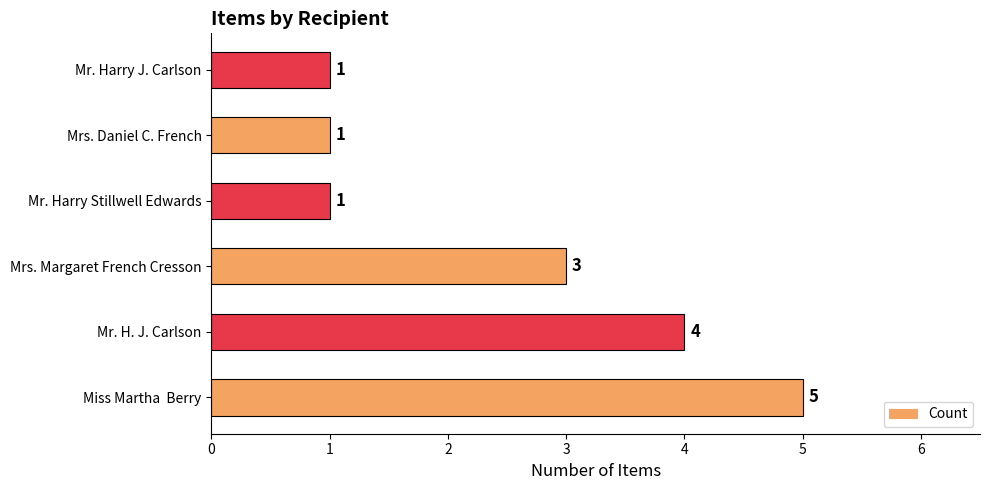

True or false: the data shows 1 at Mr. Harry J. Carlson.

True